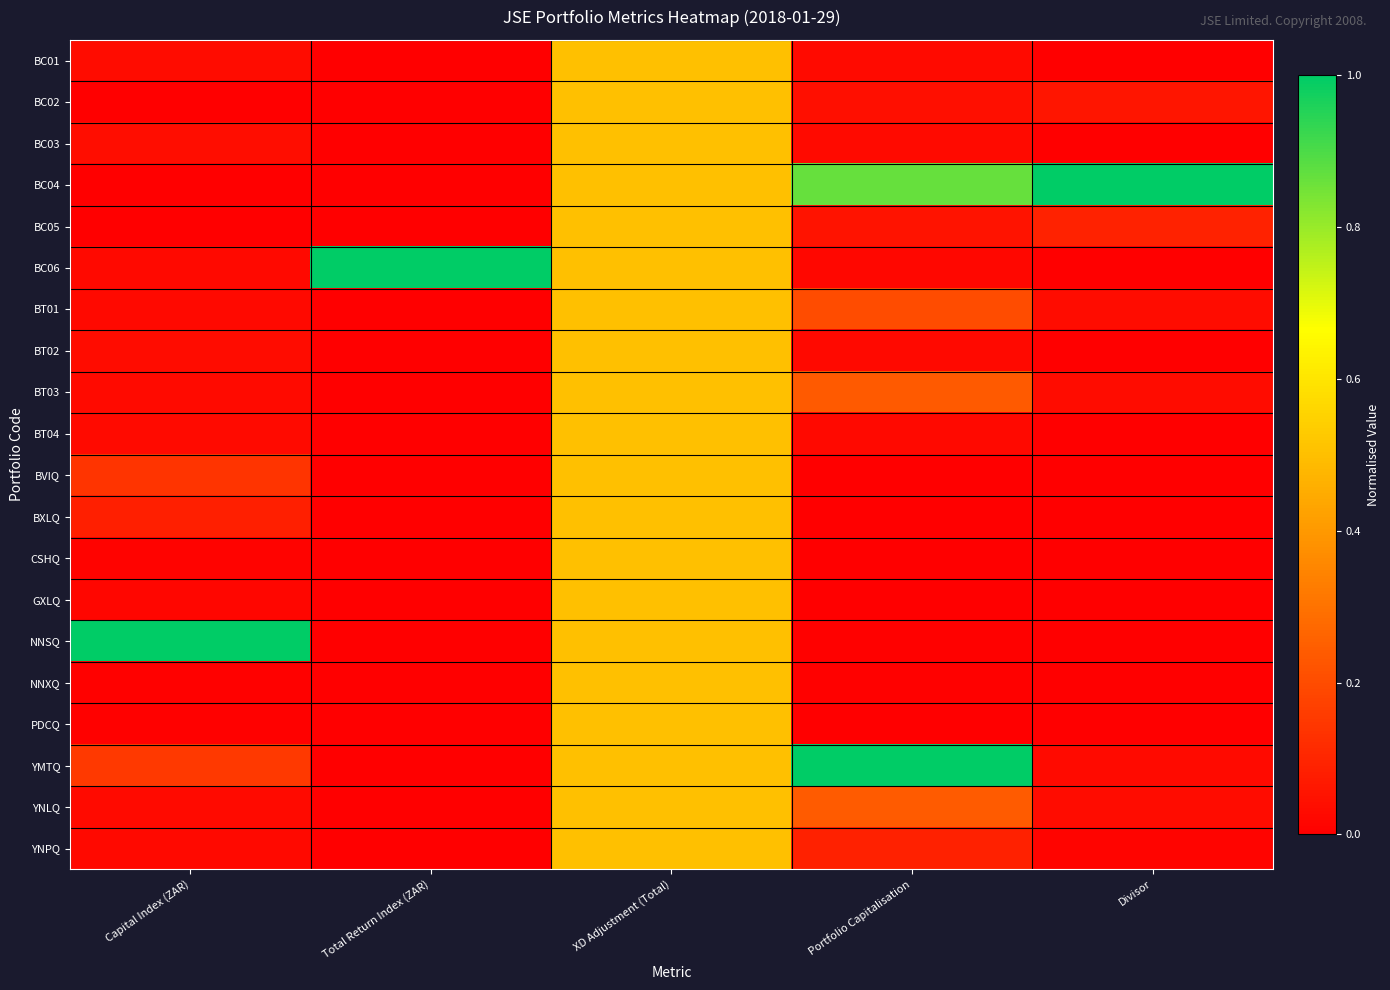

Between Capital Index (ZAR) and Divisor, which series saw the biggest shift?

NNSQ